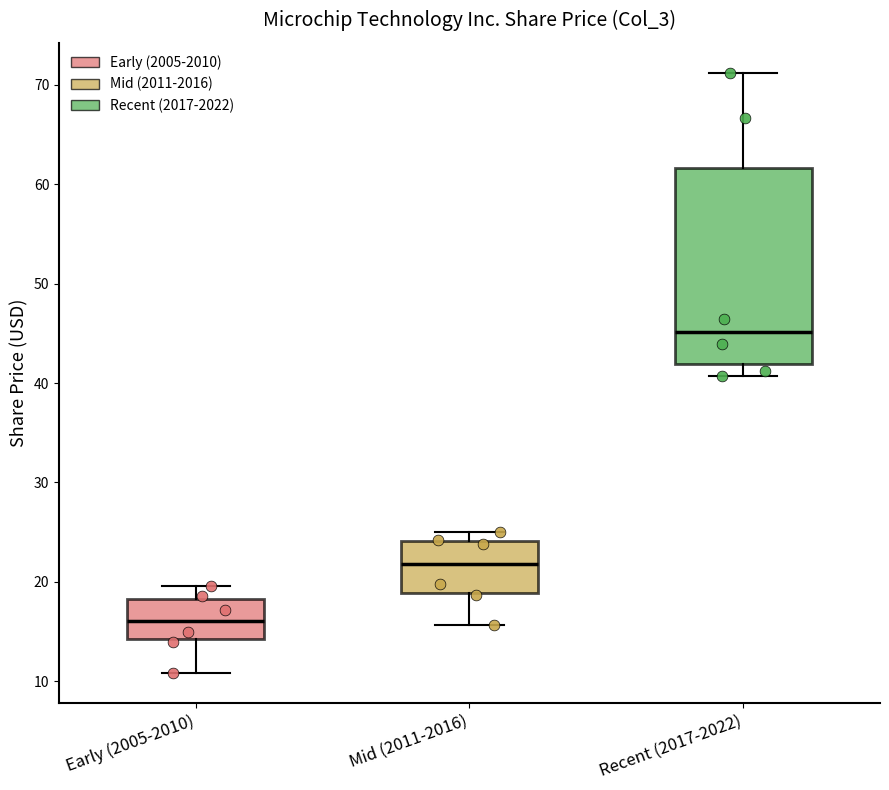

Reading left to right, transcribe this box plot: for each box, give where its median line is, the range the box spans, and where its two whiskers end, as read against the y-axis. The values are not printed on the chart, so give them approximately, as read against the axis.

Early (2005-2010): median 16, box 14 to 18, whiskers 11 to 20
Mid (2011-2016): median 22, box 19 to 24, whiskers 16 to 25
Recent (2017-2022): median 45, box 42 to 62, whiskers 41 to 71